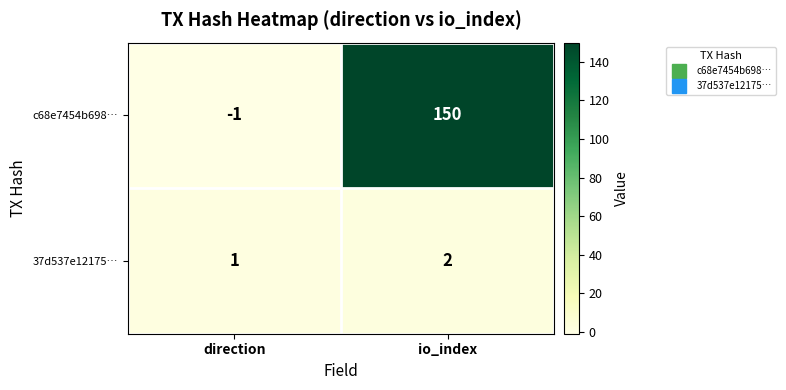

Which series has the widest spread of values?

c68e7454b698…